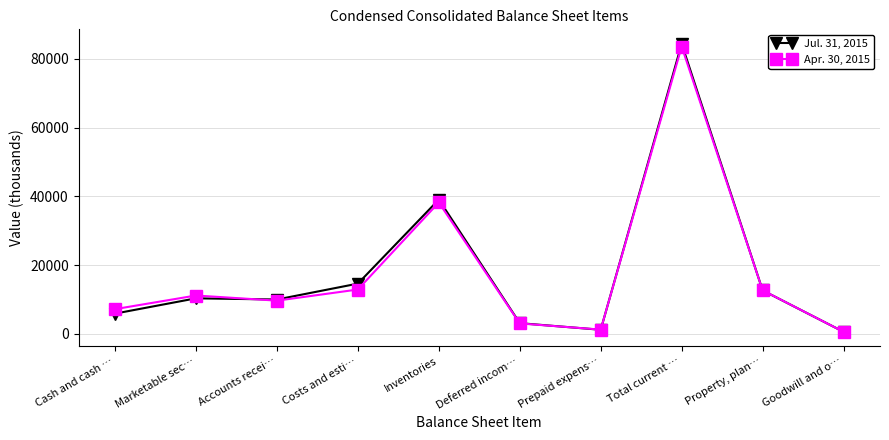

What is the difference between the Apr. 30, 2015 values at Property, plan… and Accounts recei…?

2997